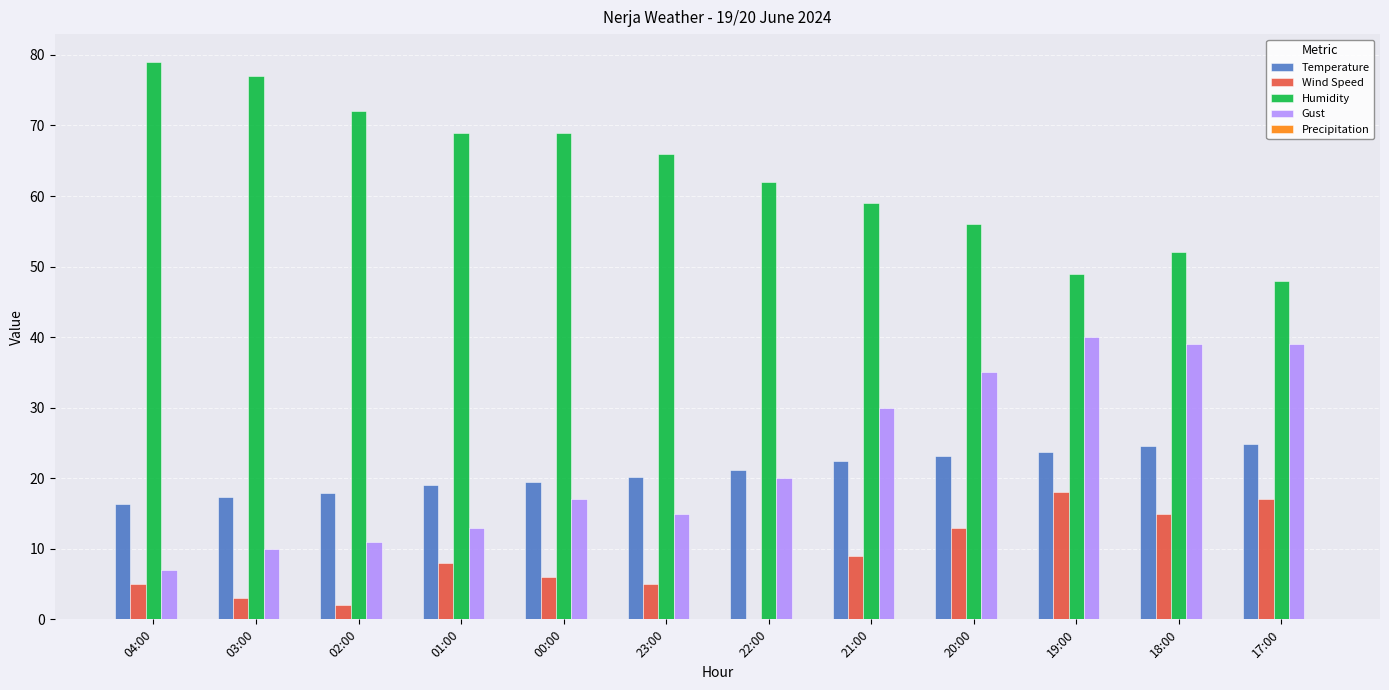

What is the highest value of the Wind Speed series?

18.0